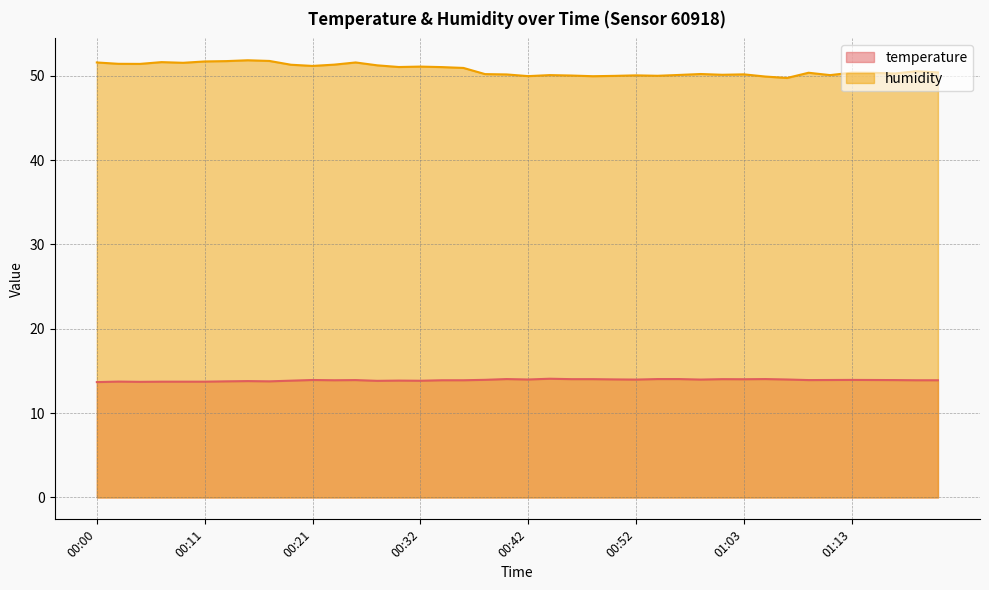

List the series in order of their peak value, lowest first.

temperature, humidity